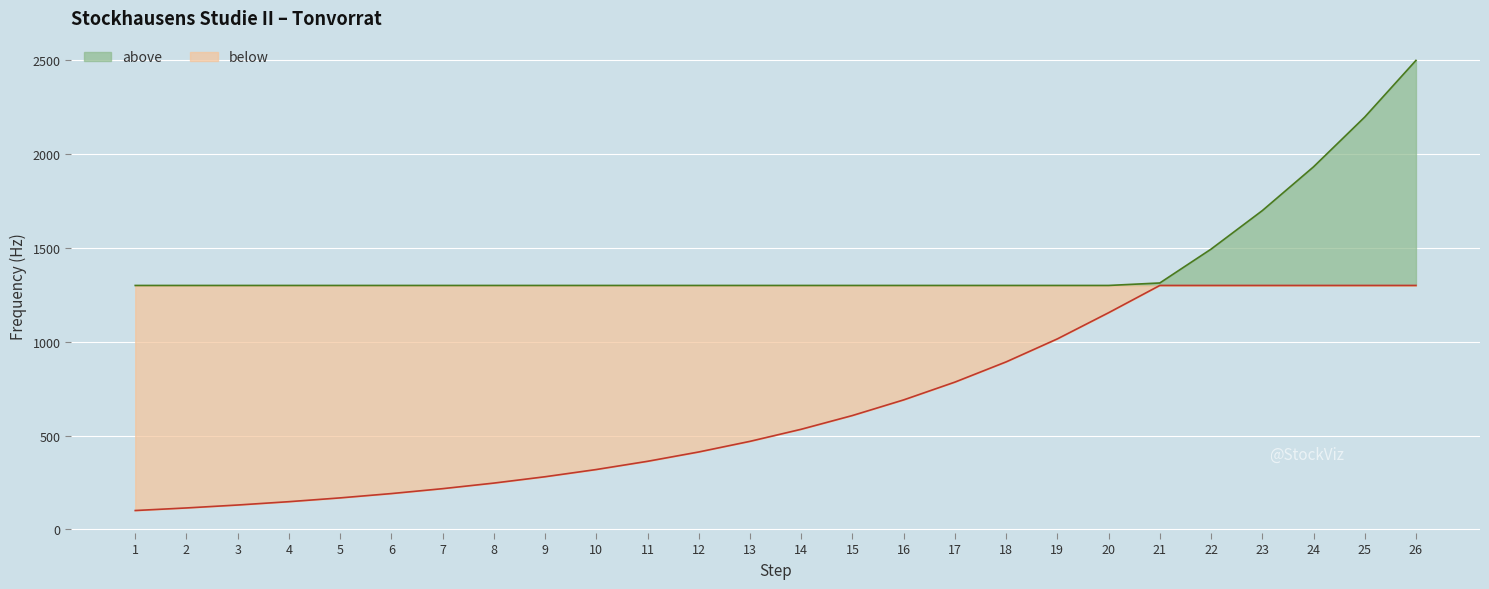

What is the maximum value shown in the chart?

2500.0